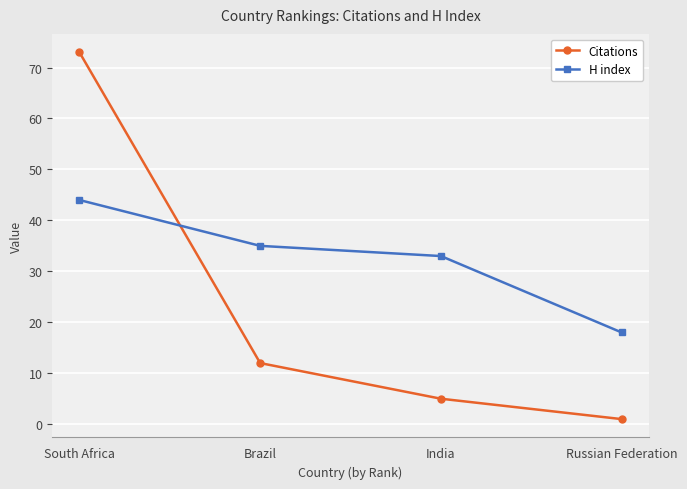

True or false: H index has a value of 18 at Russian Federation.

True